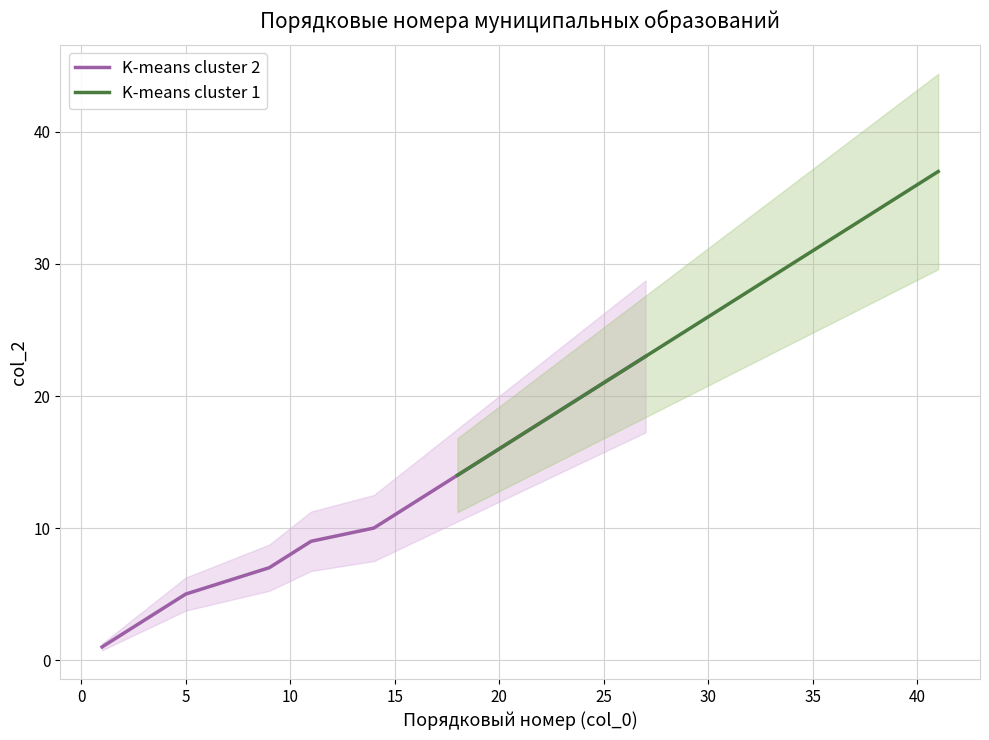

The K-means cluster 2 series shows 5 at 5. True or false?

True